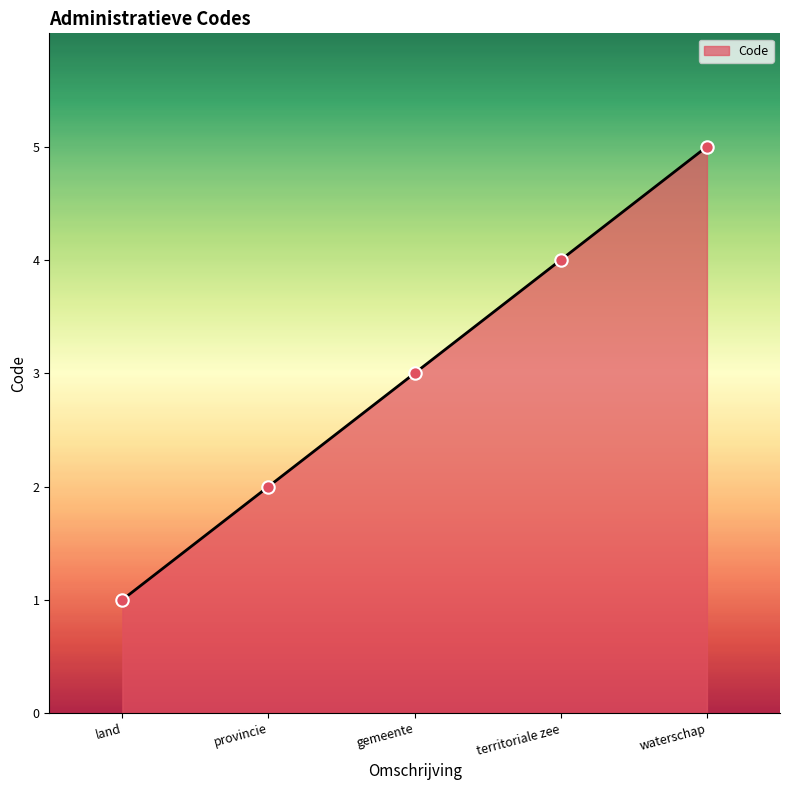

Between territoriale zee and gemeente, which is larger?

territoriale zee